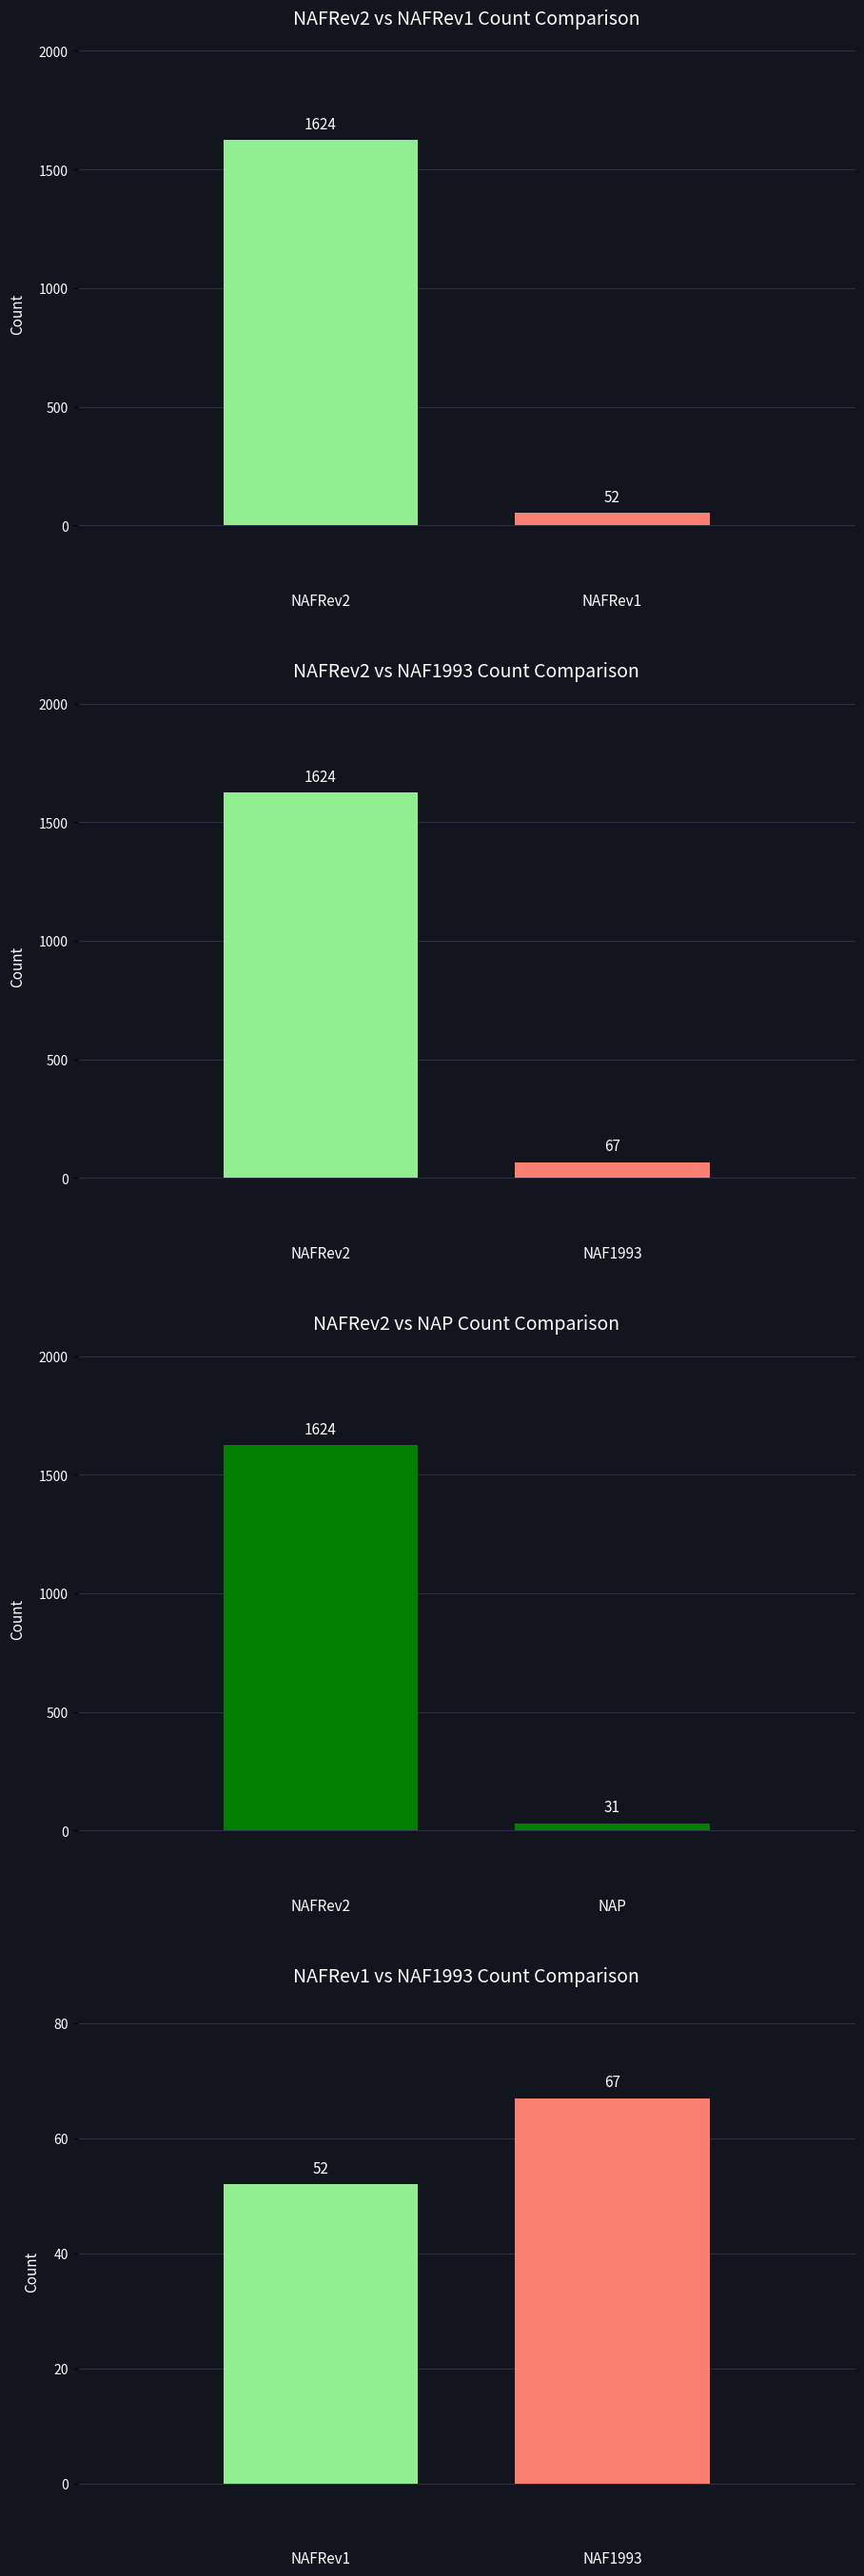

Reading left to right, what are all the values shown in this chart?

NAFRev2=1624	NAFRev1=52	NAF1993=67	NAP=31